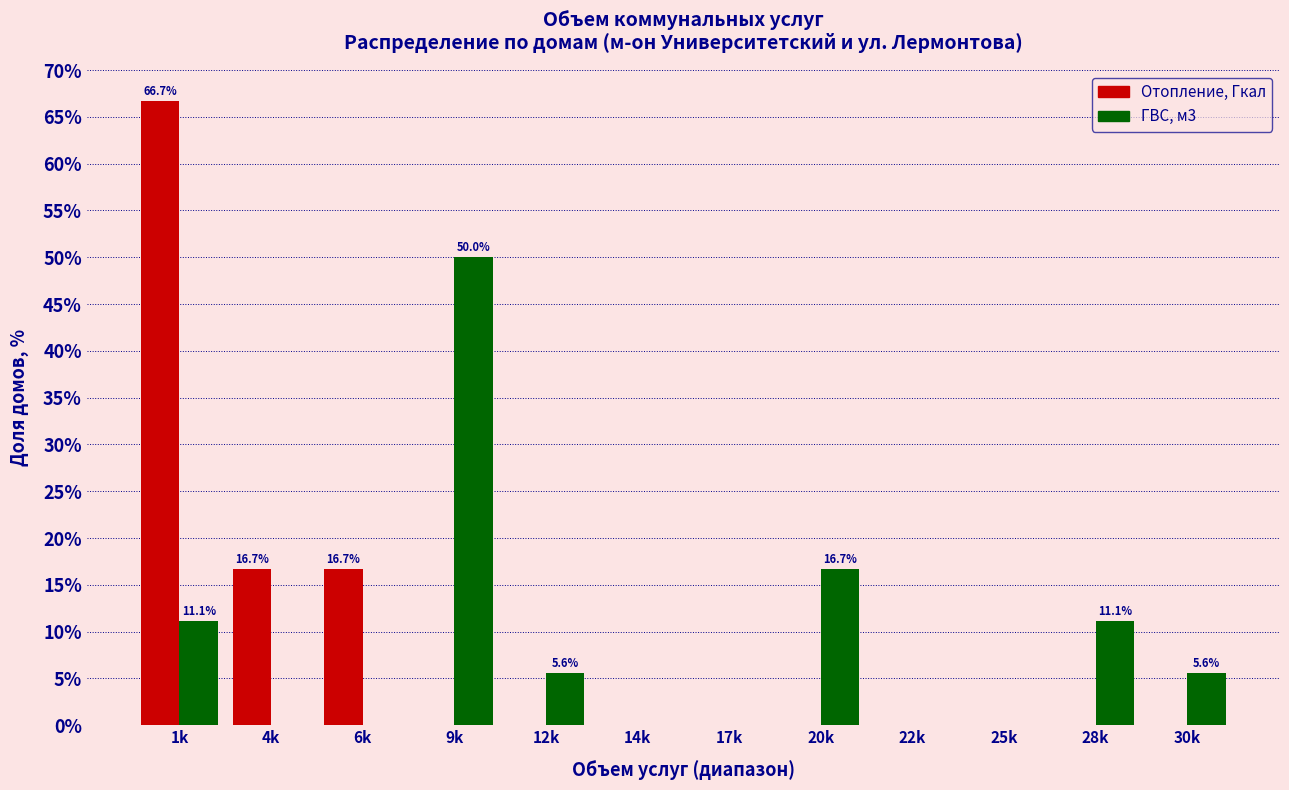

Reading right to left, extract all data points from this chart.

Отопление, Гкал: 30k=0.0	28k=0.0	25k=0.0	22k=0.0	20k=0.0	17k=0.0	14k=0.0	12k=0.0	9k=0.0	6k=16.7	4k=16.7	1k=66.7
ГВС, м3: 30k=5.6	28k=11.1	25k=0.0	22k=0.0	20k=16.7	17k=0.0	14k=0.0	12k=5.6	9k=50.0	6k=0.0	4k=0.0	1k=11.1